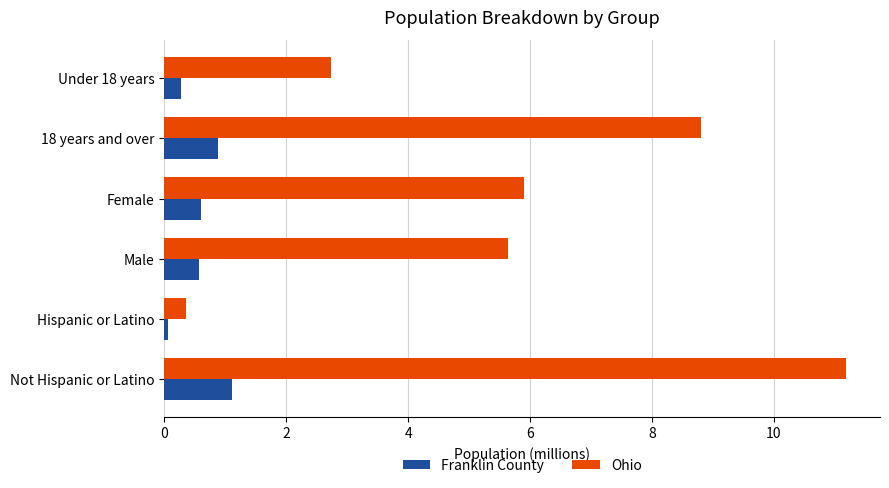

What are all the series names shown in the legend?

Franklin County, Ohio